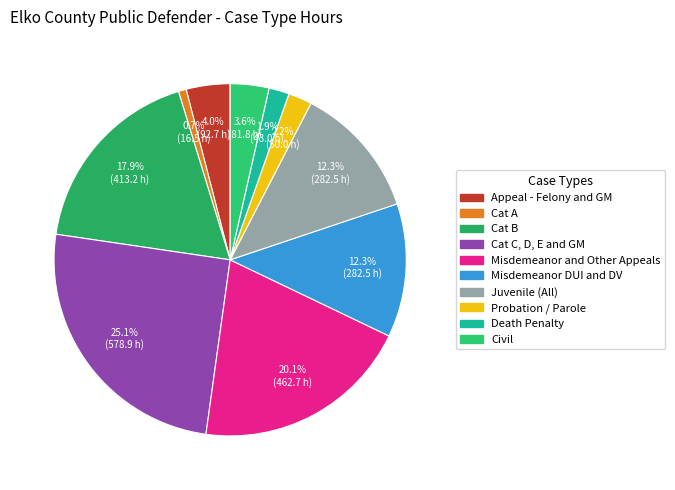

How many slices are in this pie chart?

10